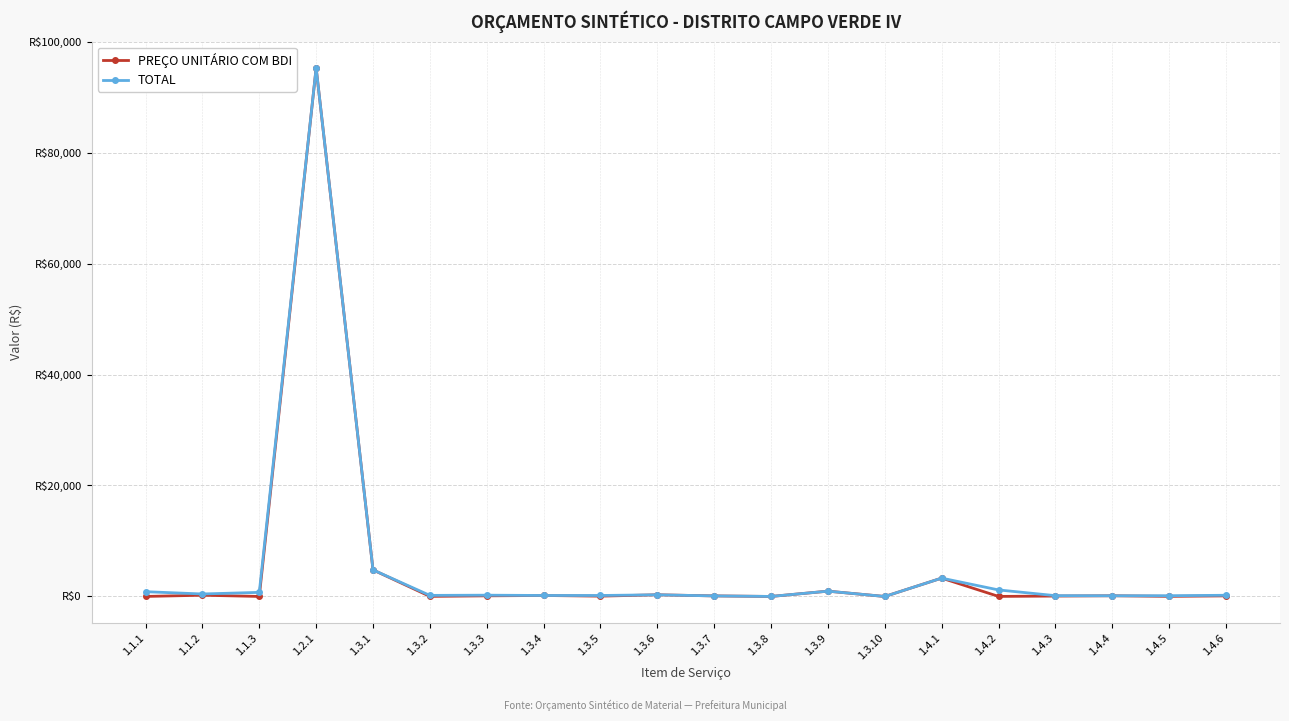

Does the chart have visible grid lines?

Yes